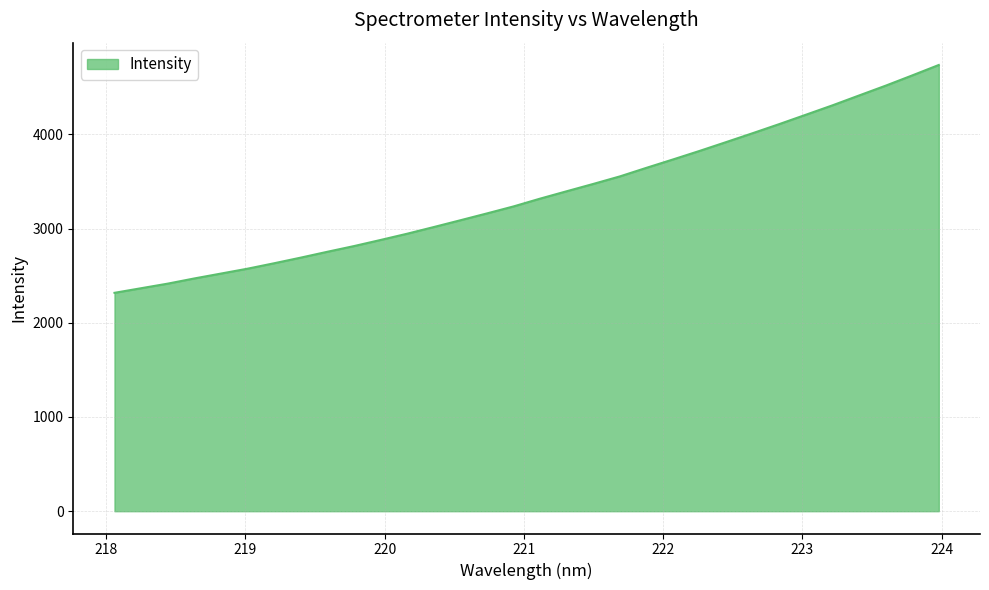

What is the maximum value shown in the chart?

4735.4